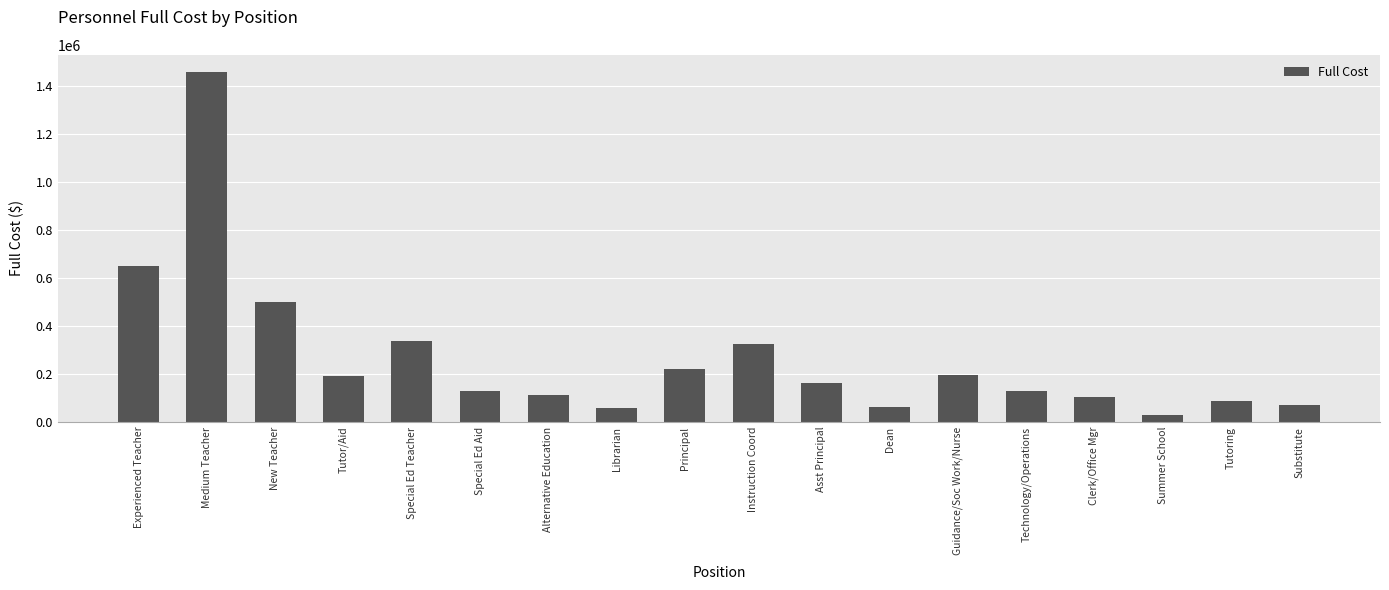

The chart shows a value of 215516 at Experienced Teacher. True or false?

False